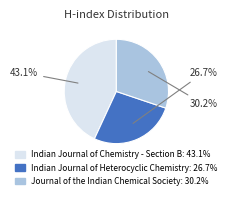

Between Indian Journal of Heterocyclic Chemistry and Journal of the Indian Chemical Society, which is larger?

Journal of the Indian Chemical Society